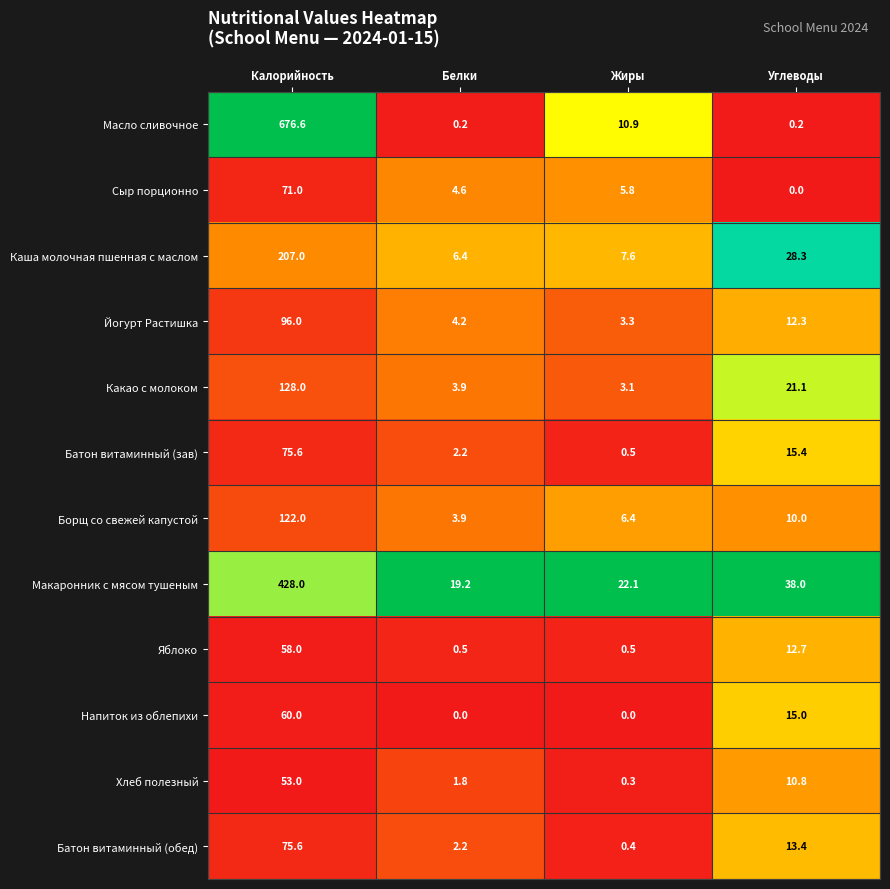

What is the spread (max minus min) of values at Белки?

19.2